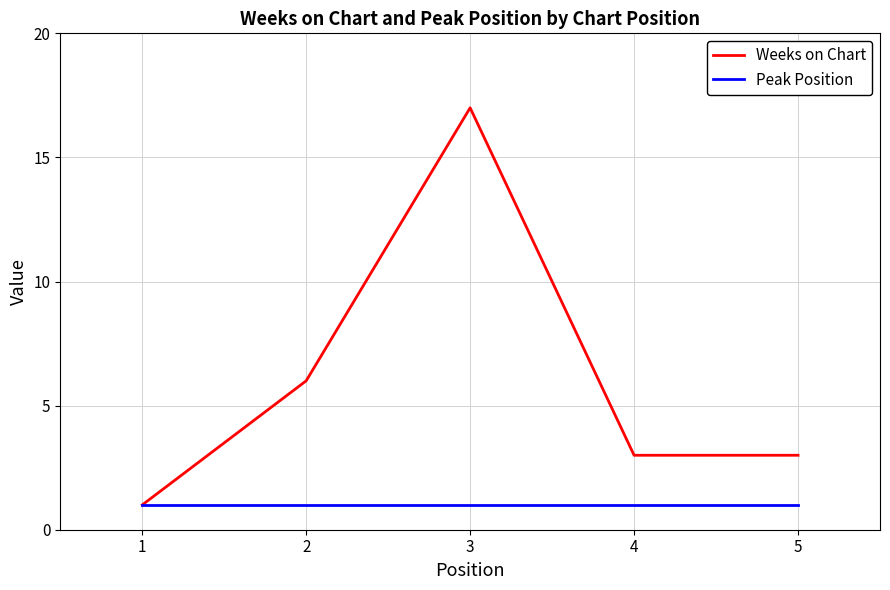

At which category does Weeks on Chart reach its first local peak?

3